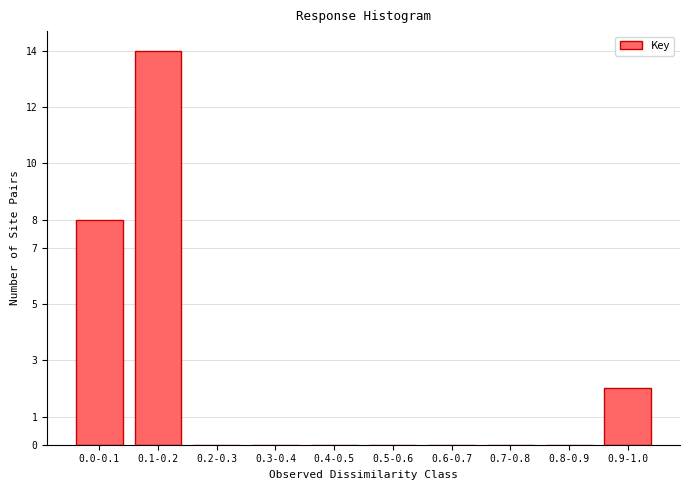

Reading left to right, list all the values displayed in this chart.

0.0-0.1=8	0.1-0.2=14	0.2-0.3=0	0.3-0.4=0	0.4-0.5=0	0.5-0.6=0	0.6-0.7=0	0.7-0.8=0	0.8-0.9=0	0.9-1.0=2